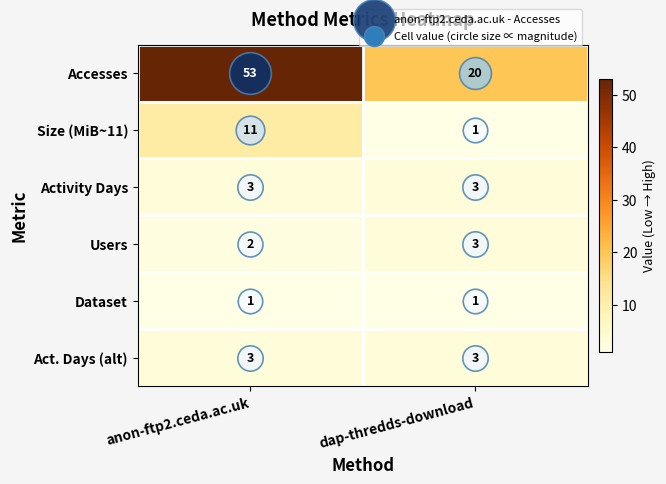

What is the greatest value displayed?

53